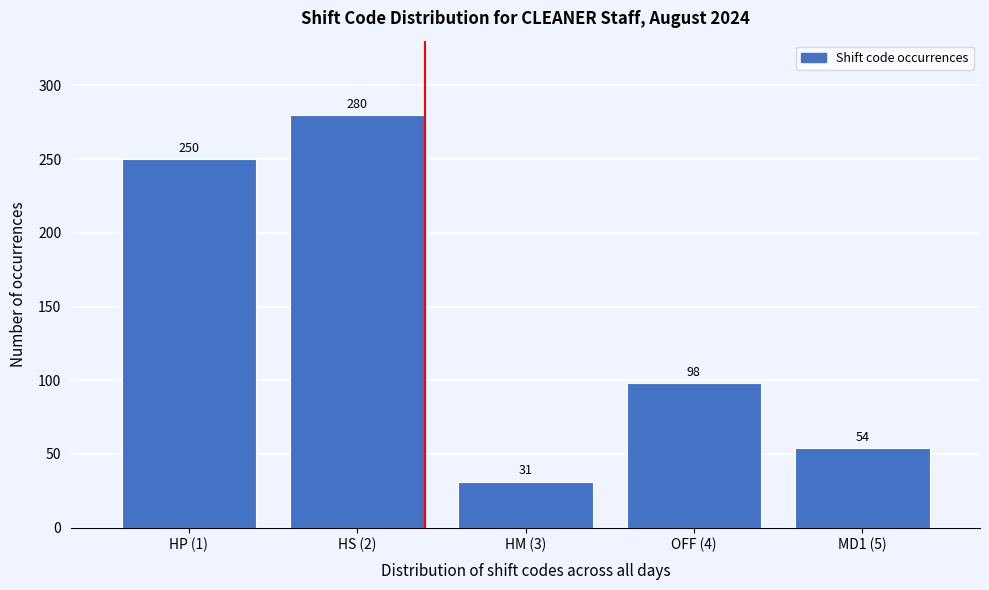

Reading left to right, extract all data points from this chart.

250	280	31	98	54